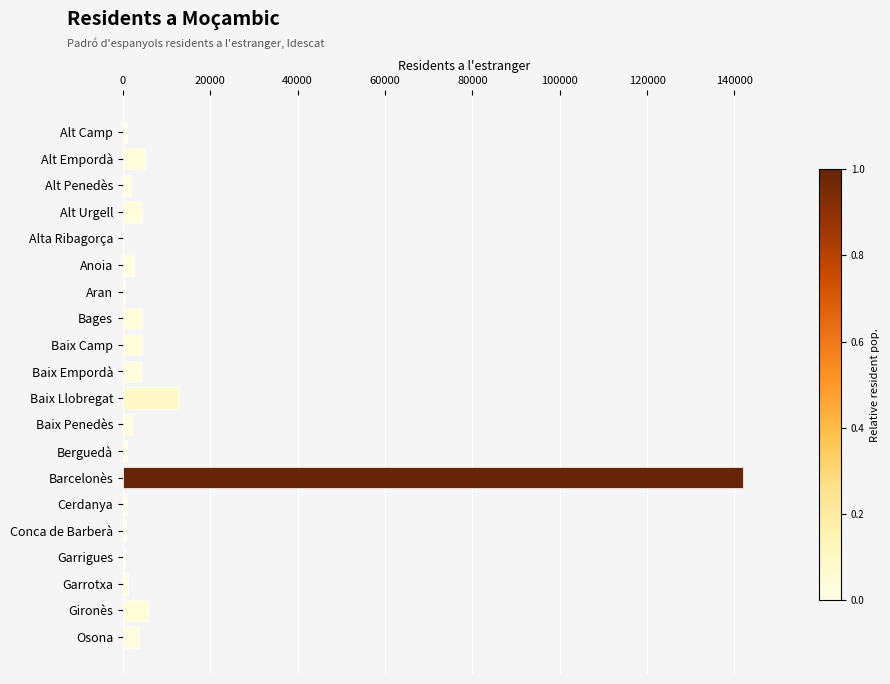

At which category does the chart reach its peak across all series?

Barcelonès